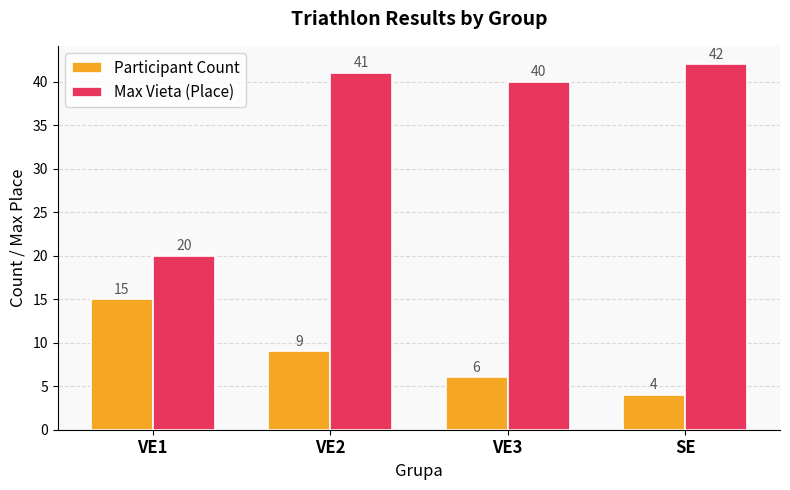

What is the difference between the maximum and minimum values in the Participant Count series?

11